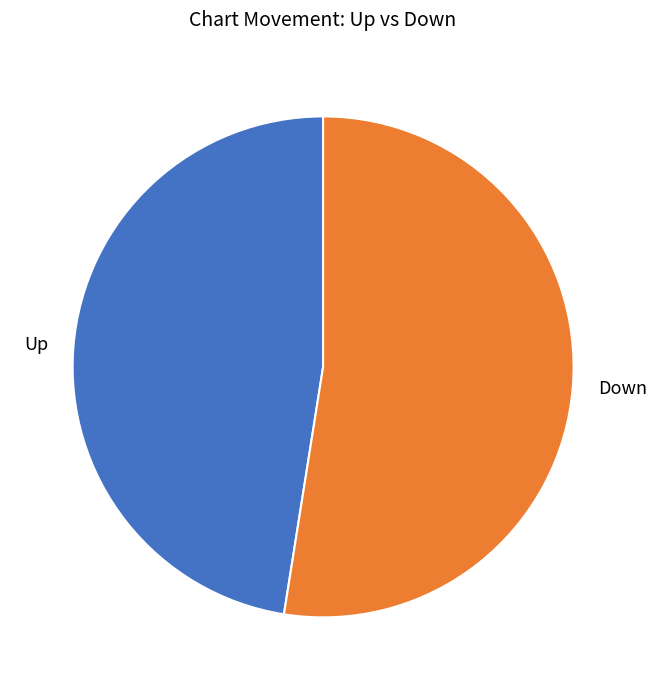

Do Up and Down together represent more than half of the pie?

Yes